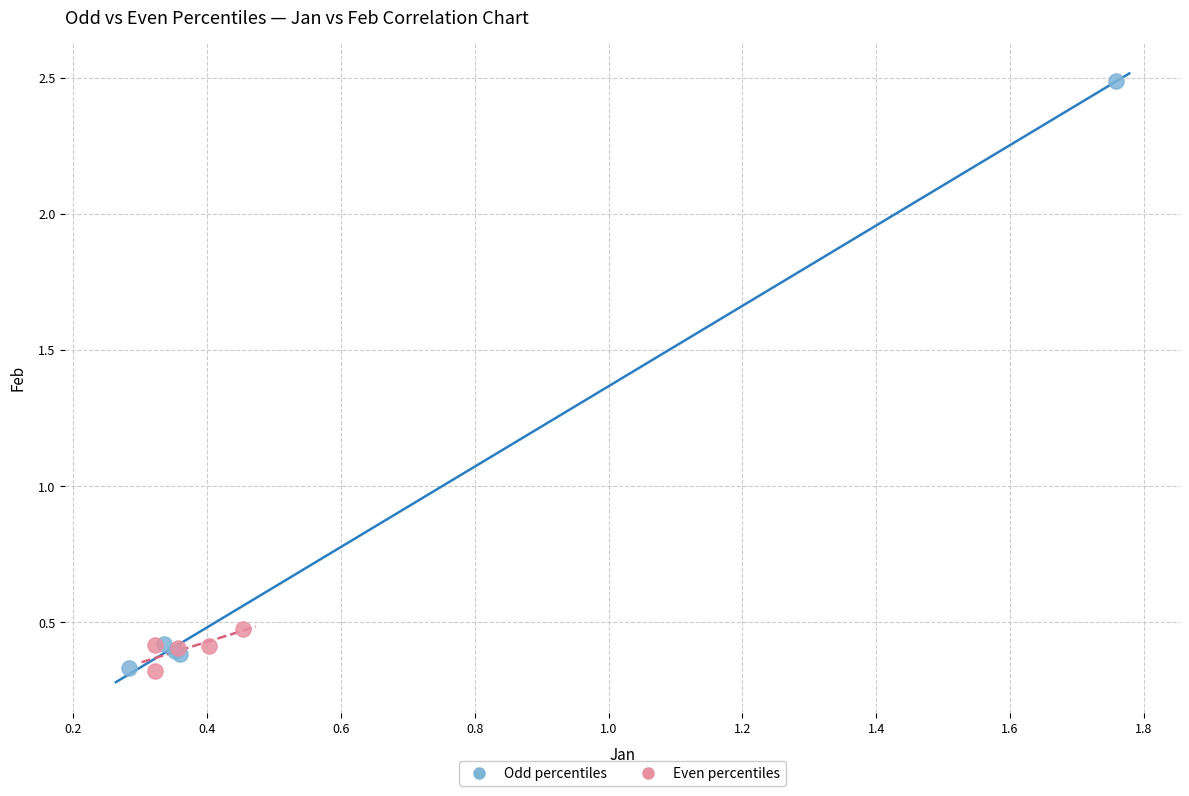

Which series has the widest spread of Y values?

Odd percentiles